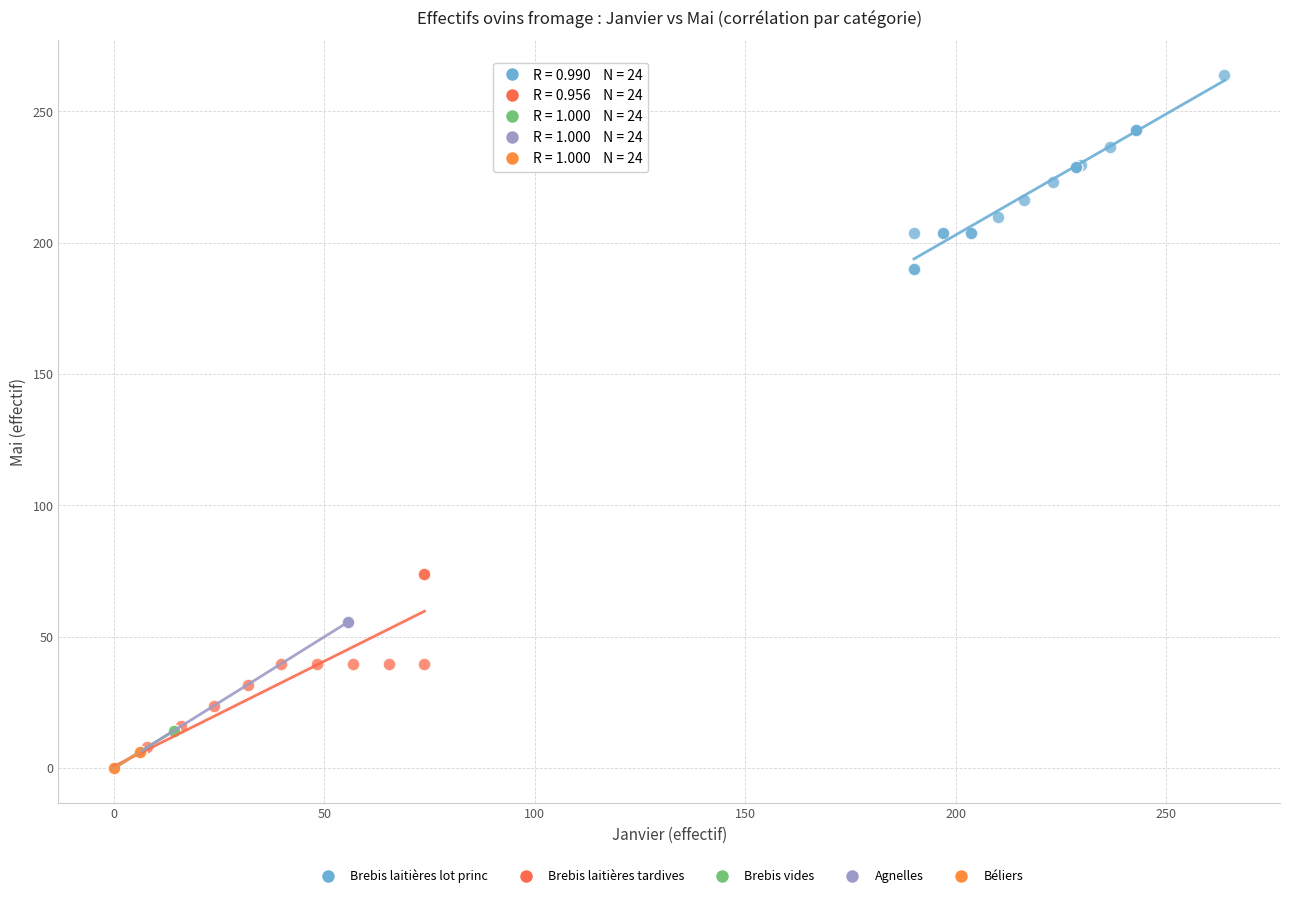

Which series reaches the maximum Y coordinate?

Brebis laitières lot princ